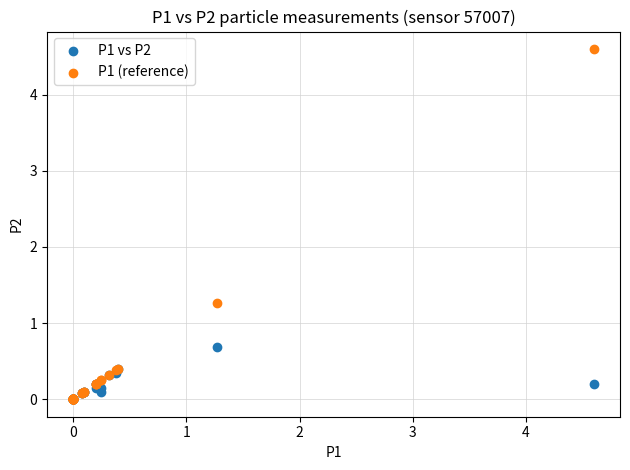

Across all series, what Y value is closest to 2?

1.3